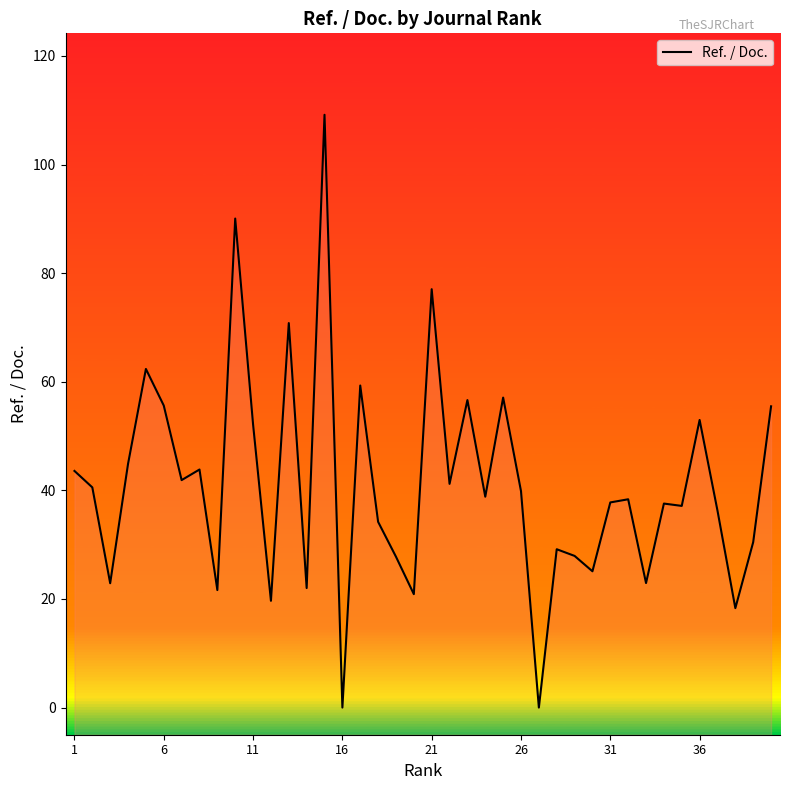

How many values exceed 38?

21